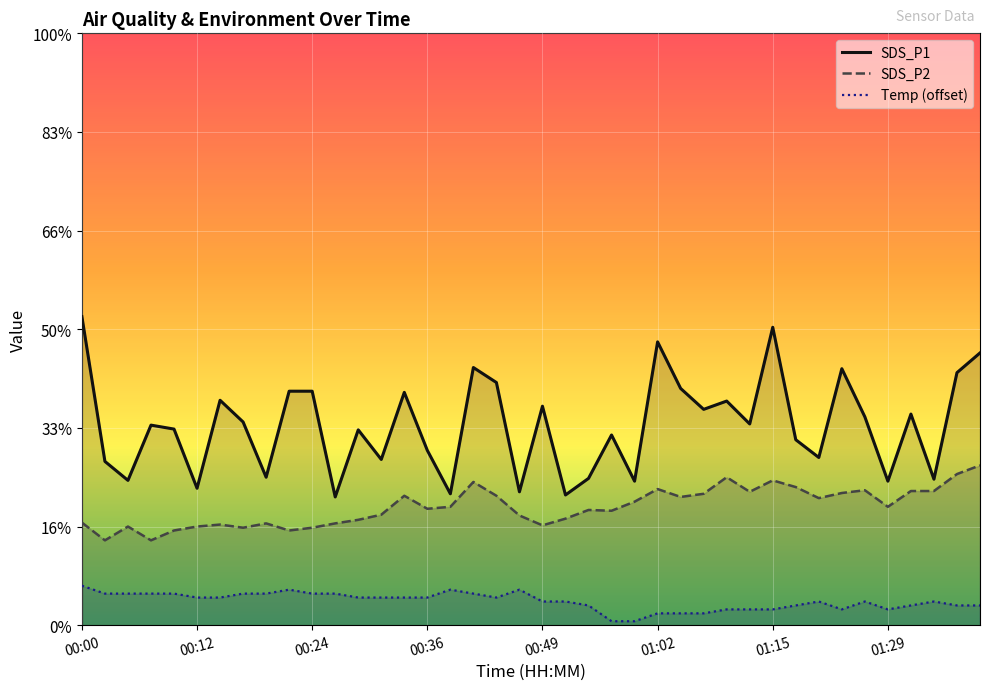

Is the value of SDS_P1 at 00:39 greater than the value of Temp at 00:54?

Yes